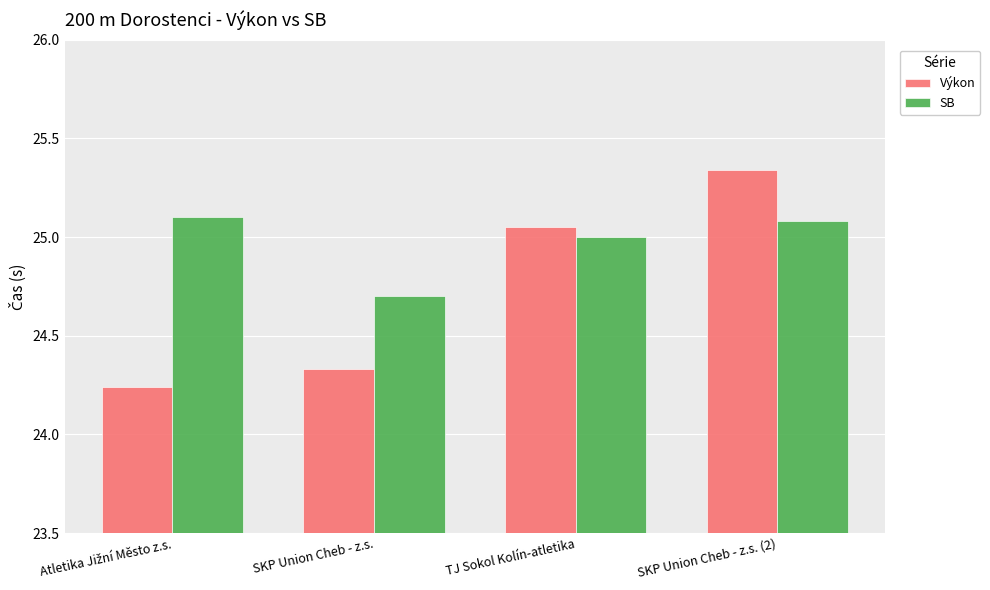

What is the approximate value of SB at TJ Sokol Kolín-atletika?

25.0